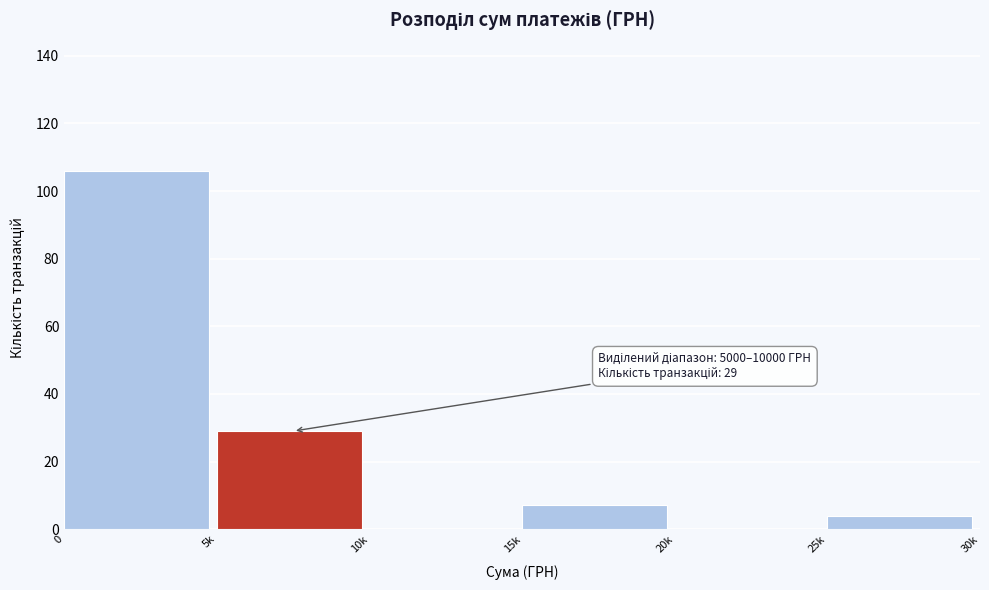

Reading left to right, extract all data points from this chart.

0=106	5k=29	10k=0	15k=7	20k=0	25k=4